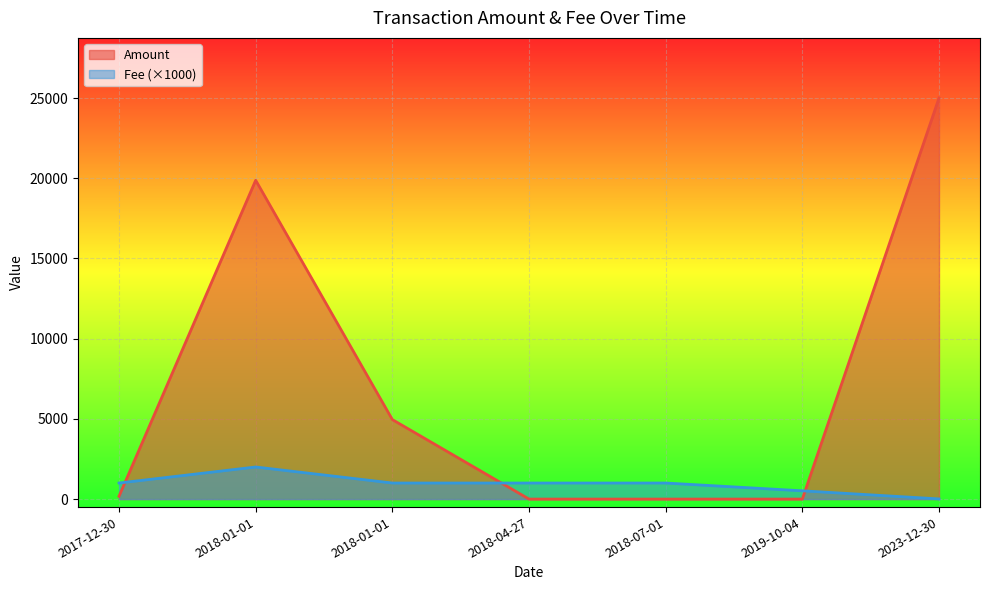

What is the maximum value for Amount?

25000.0